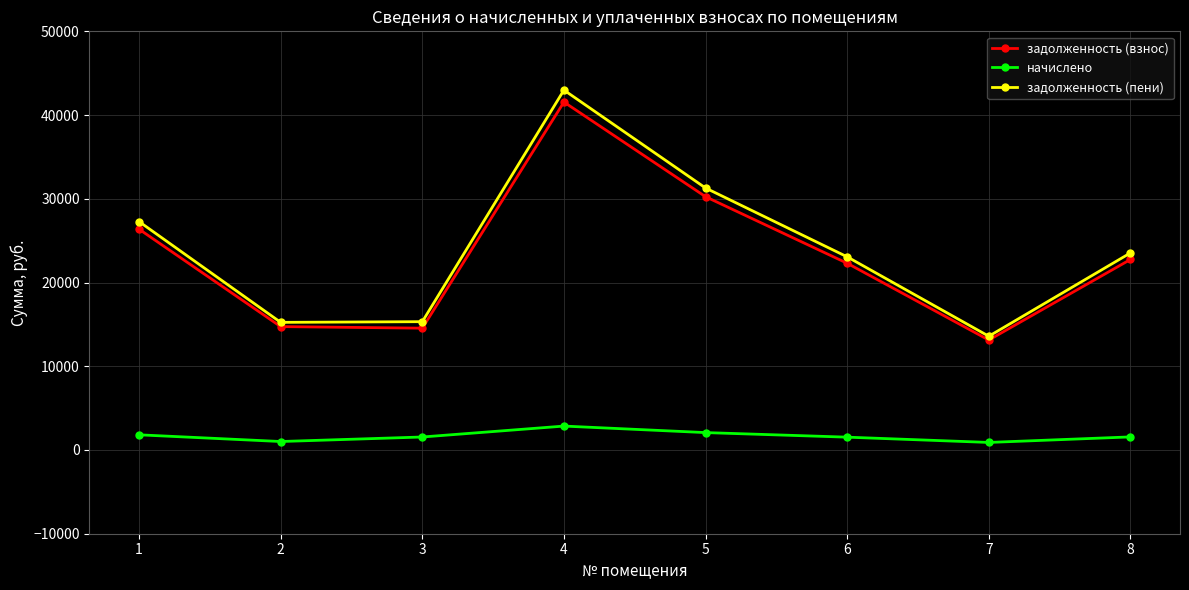

What is the greatest value displayed?

42982.9